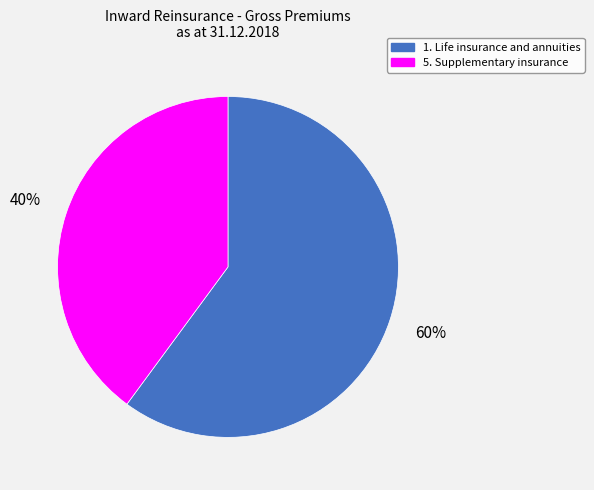

To the nearest percent, what portion does 1. Life insurance and annuities represent?

60%